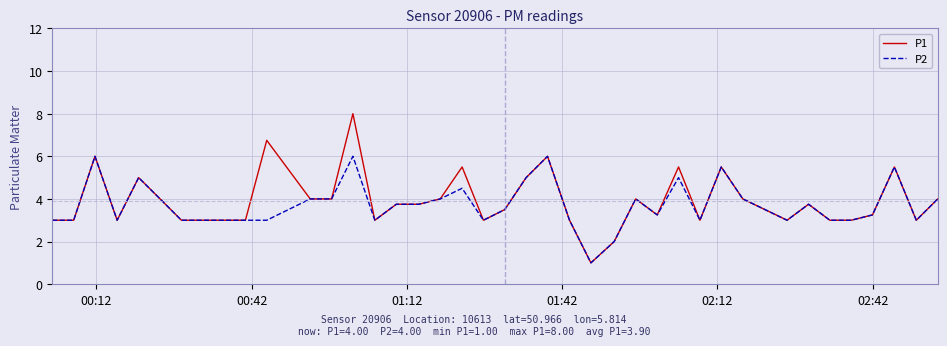

What is the minimum value for P2?

1.0